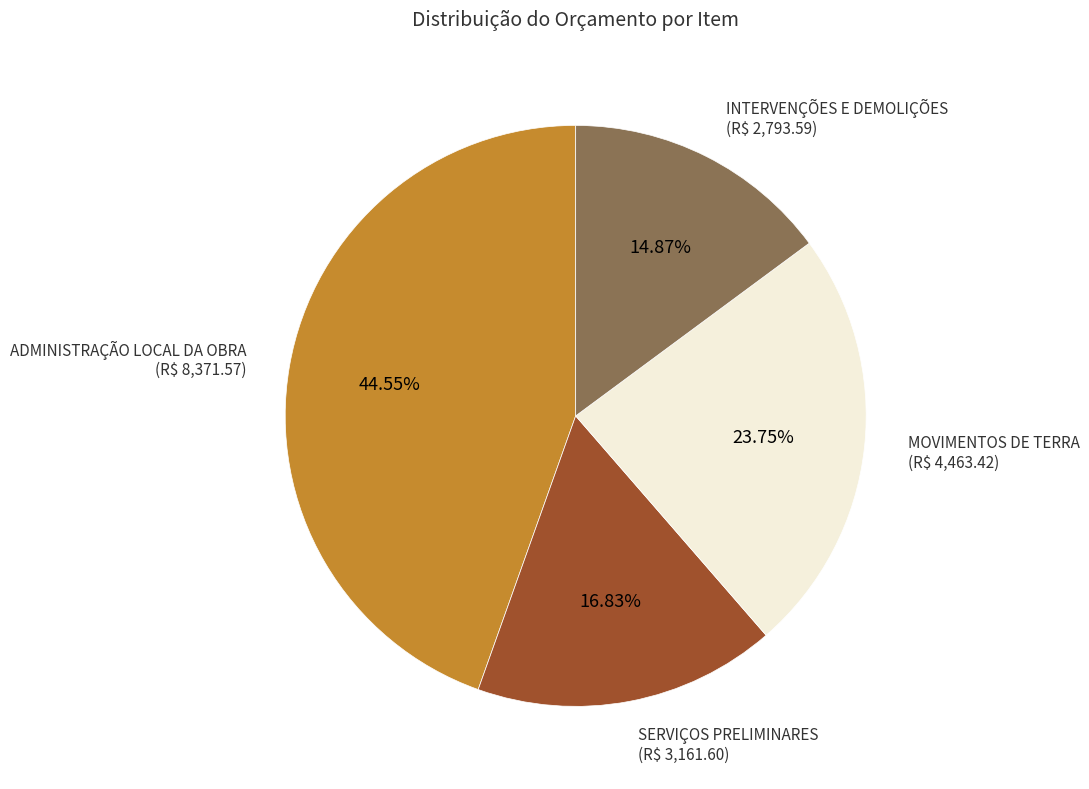

What is the total percentage of INTERVENÇÕES E DEMOLIÇÕES and ADMINISTRAÇÃO LOCAL DA OBRA?

59.4%